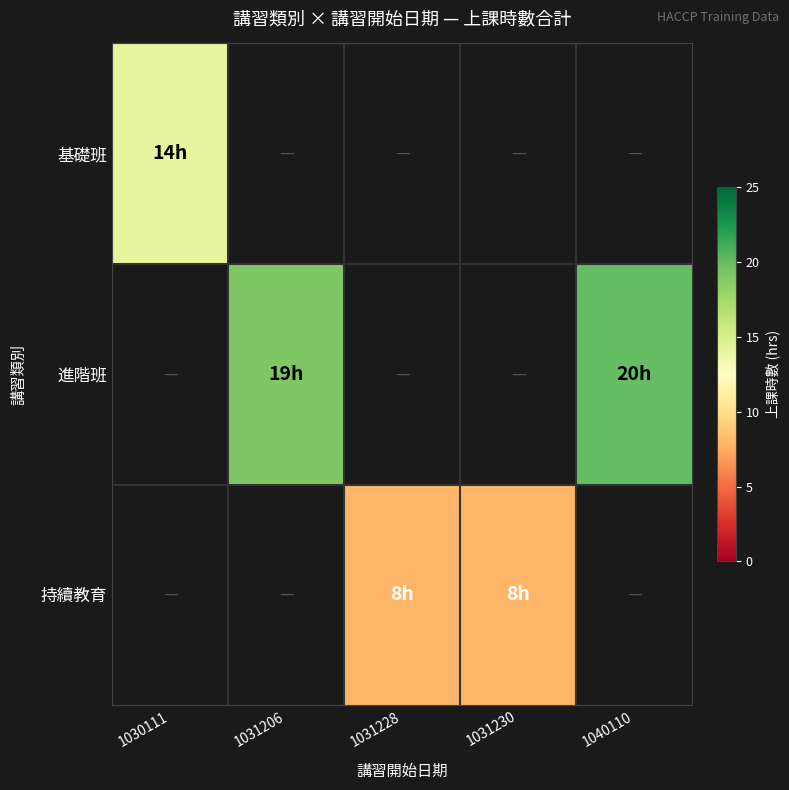

How many data points does each series have?

5